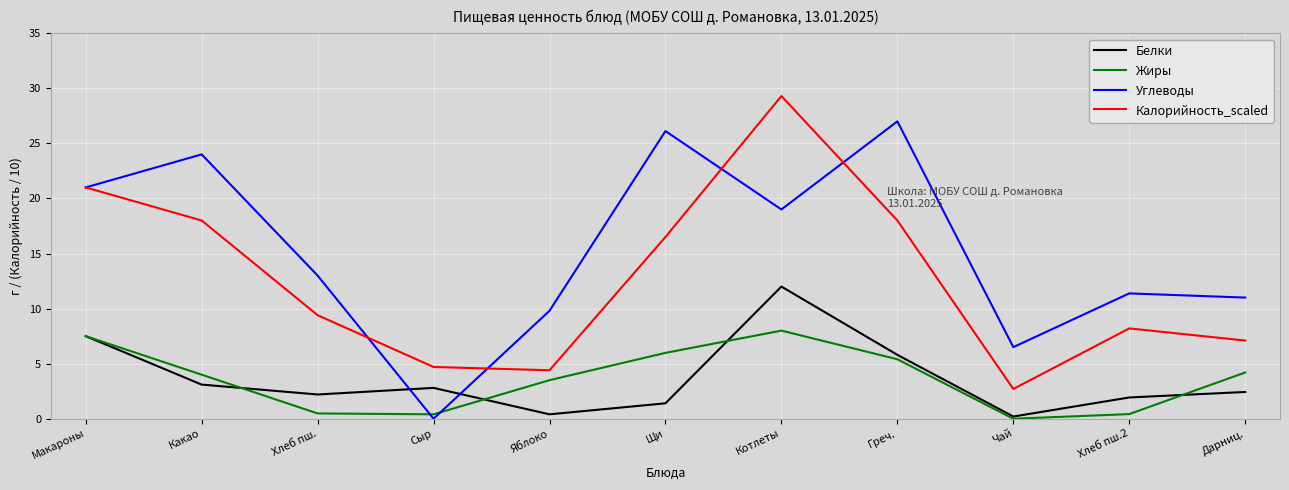

The Углеводы series shows 26.1 at Щи. True or false?

True